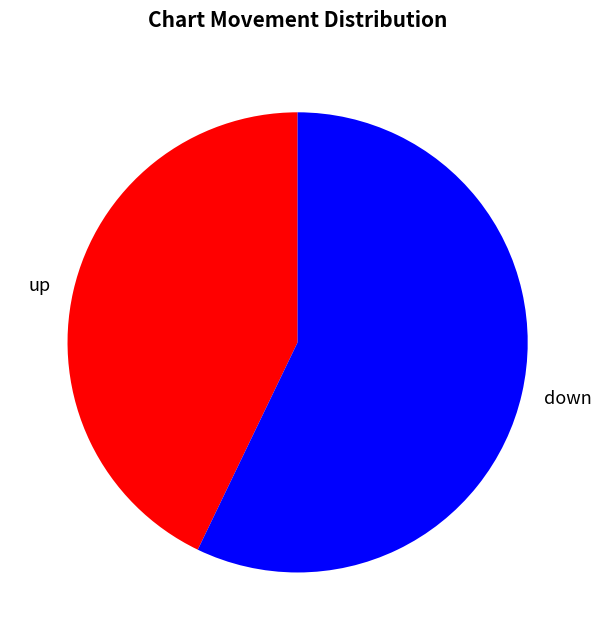

What is the largest slice in the pie chart?

down